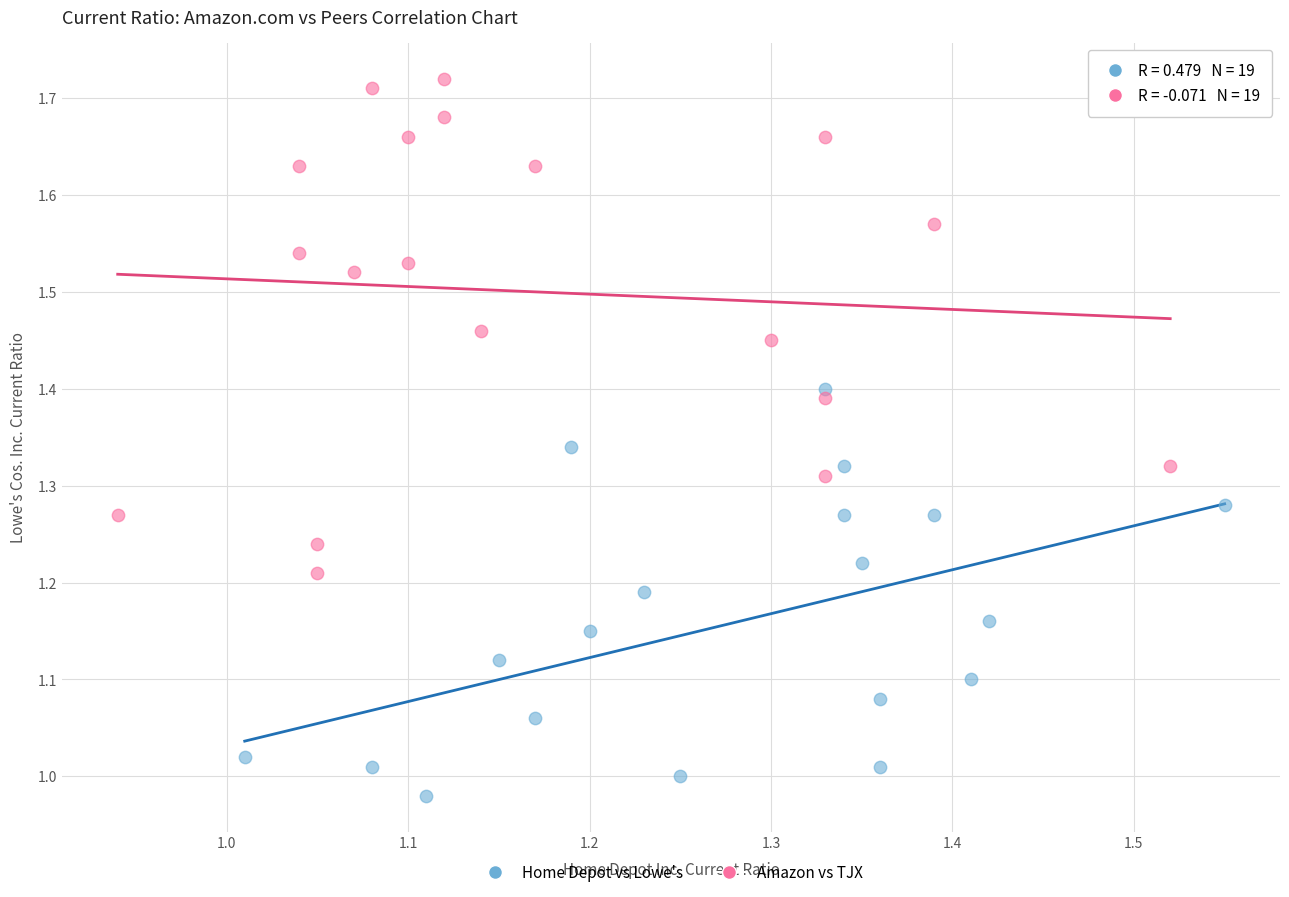

Which series reaches the minimum Y coordinate?

Home Depot vs Lowe's